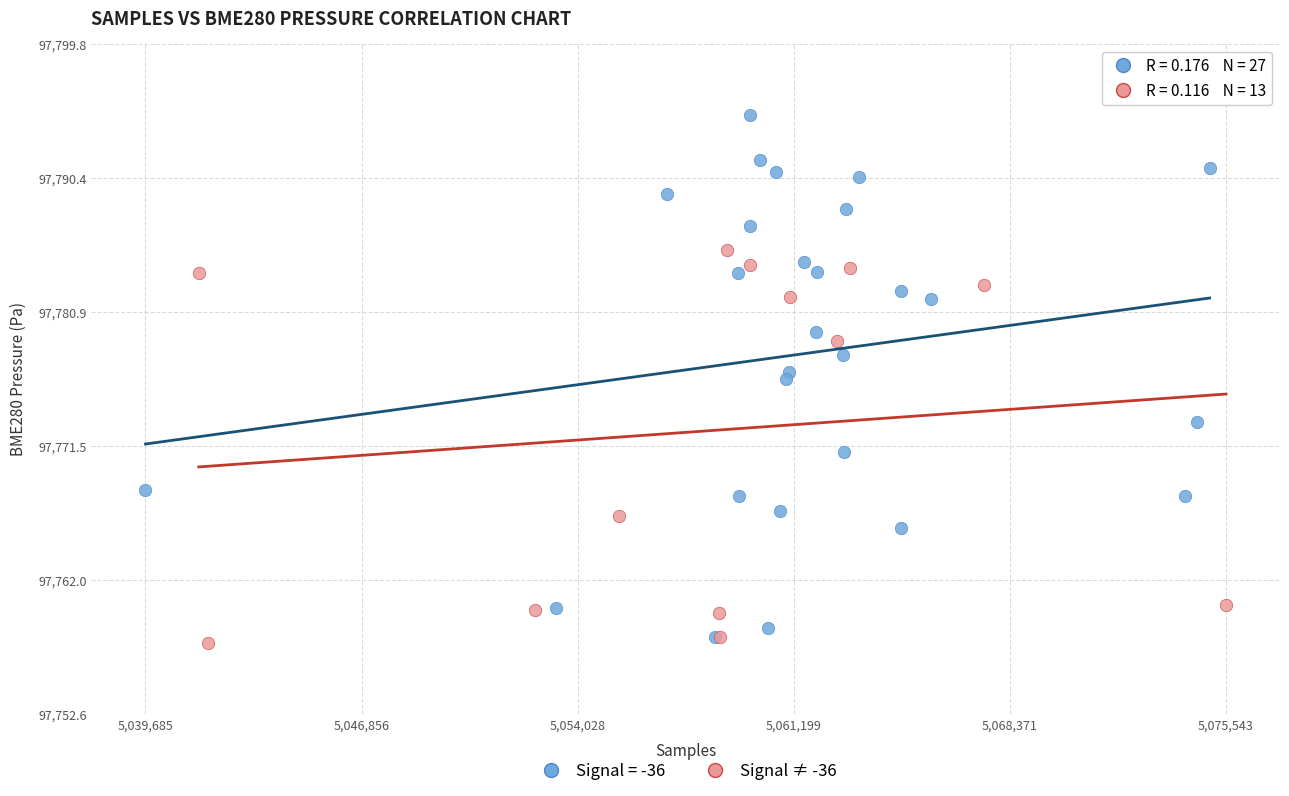

Which series reaches the maximum Y coordinate?

Signal = -36